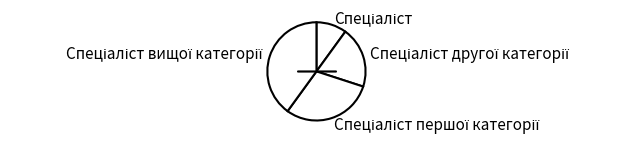

Is there any slice that represents more than half of the pie?

No